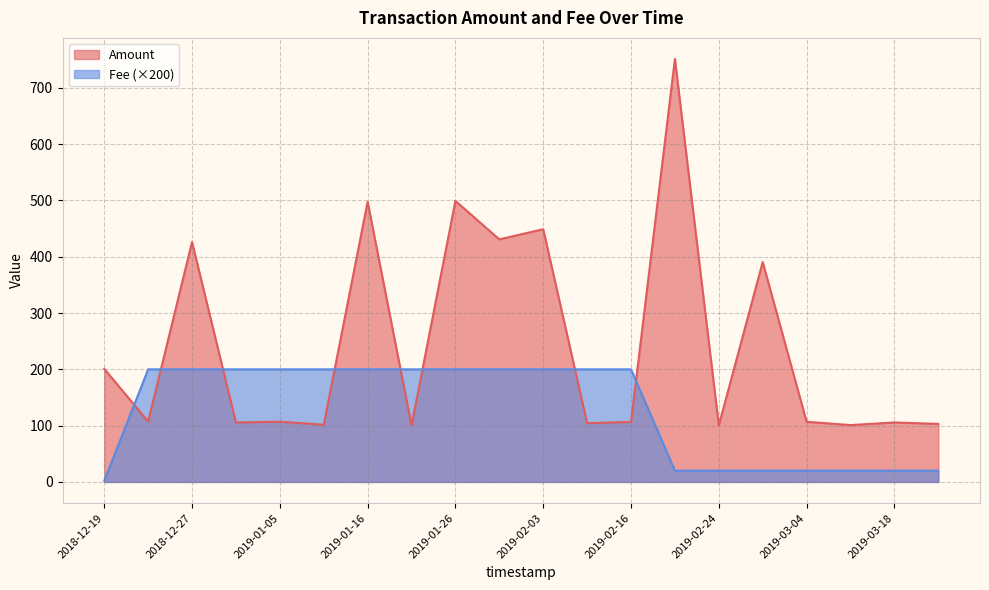

What is the highest value of the Fee series?

1.0